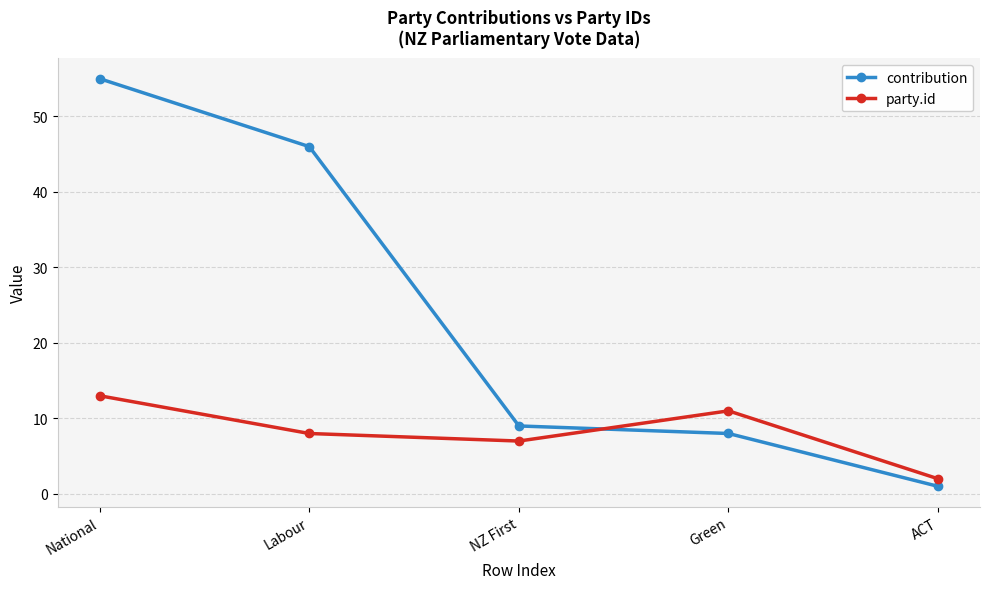

At which label does contribution first exceed 9?

National